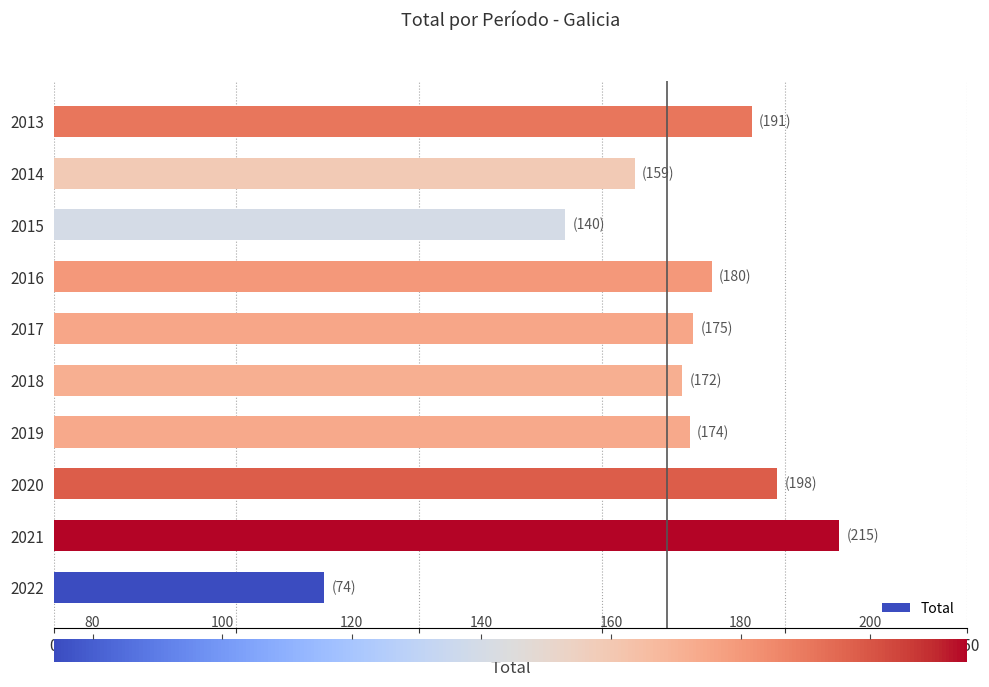

What value does the data have at 2017, to the nearest 10?

180